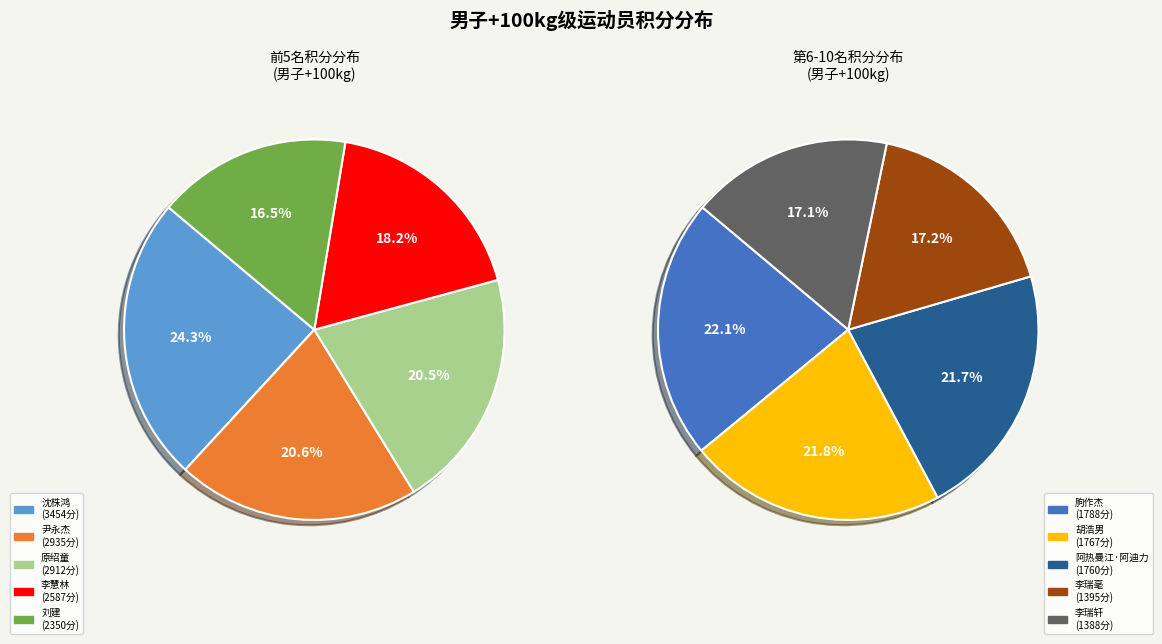

Is 李瑞毫 the majority of the pie?

No